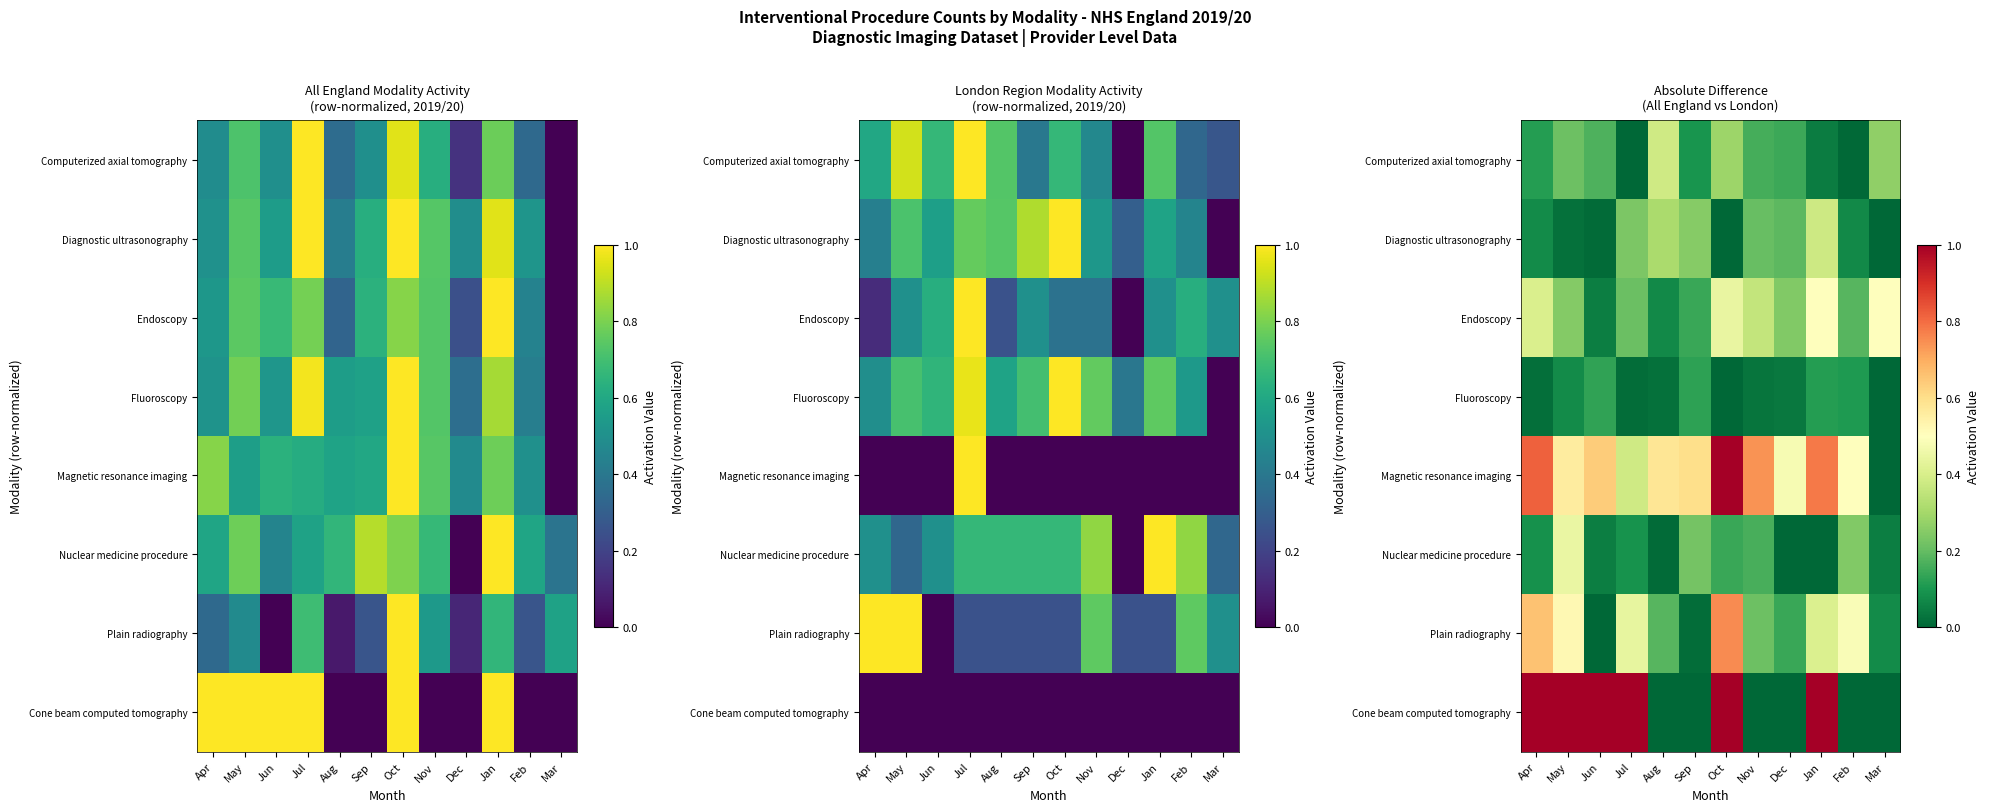

Between Nov and Feb, which series saw the biggest shift?

Plain radiography